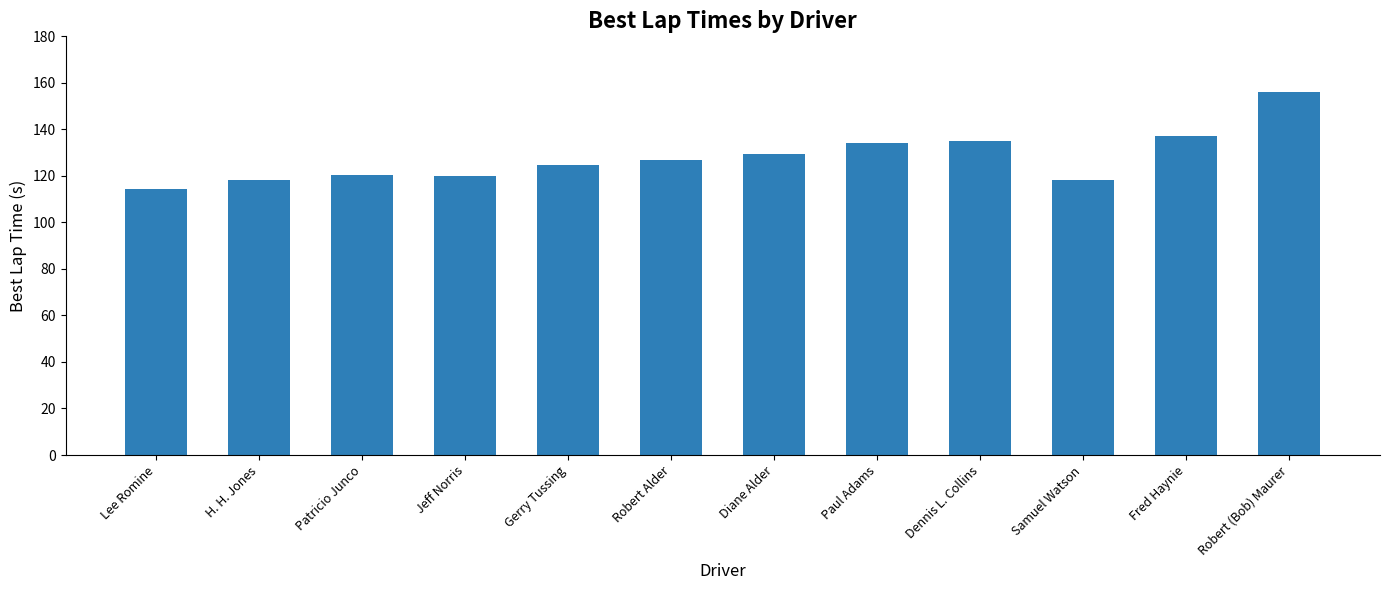

Which has a higher value, Gerry Tussing or Jeff Norris?

Gerry Tussing